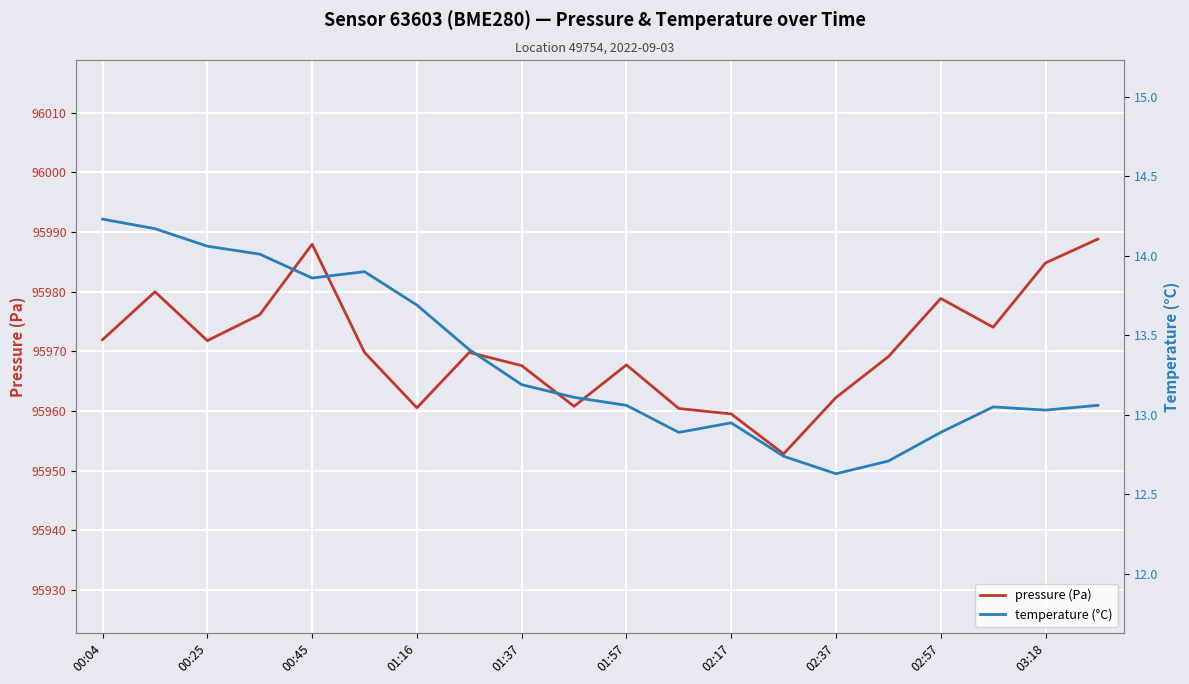

The value of pressure (Pa) at 00:25 is 152770.5. True or false?

False